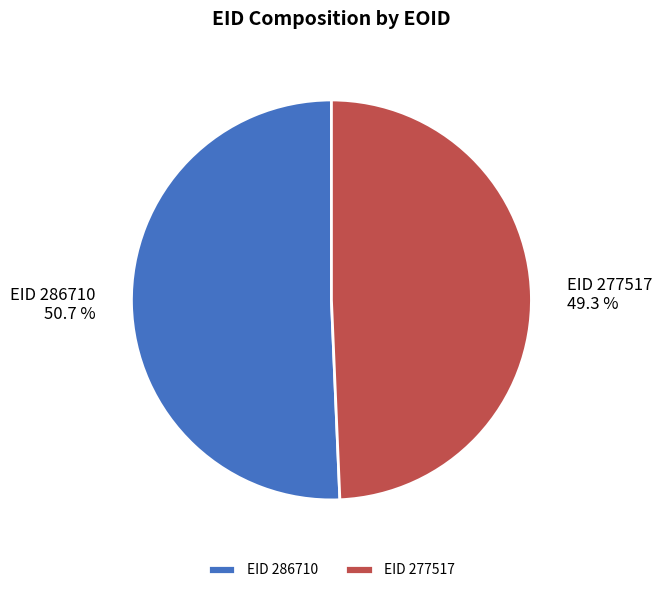

How many segments does this pie chart have?

2